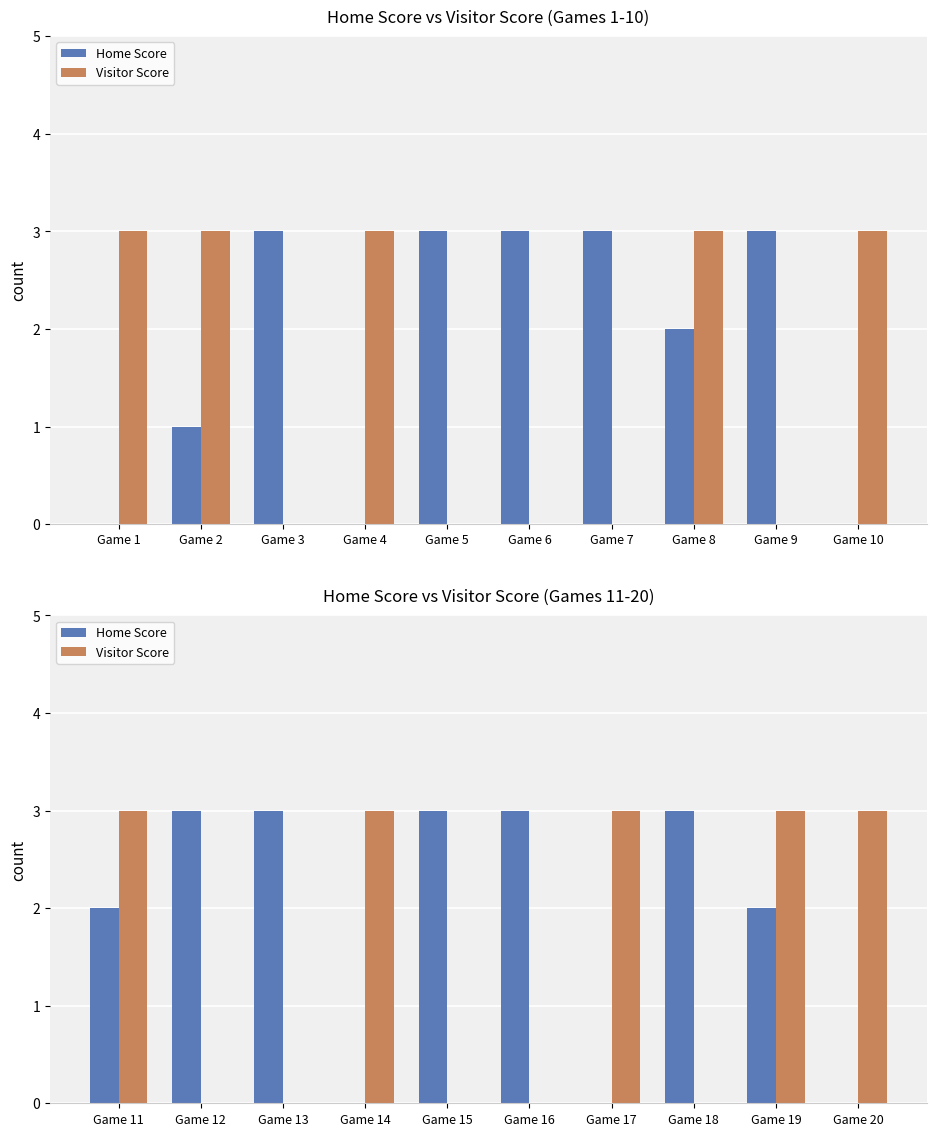

How many Visitor Score values are between 0 and 3?

10